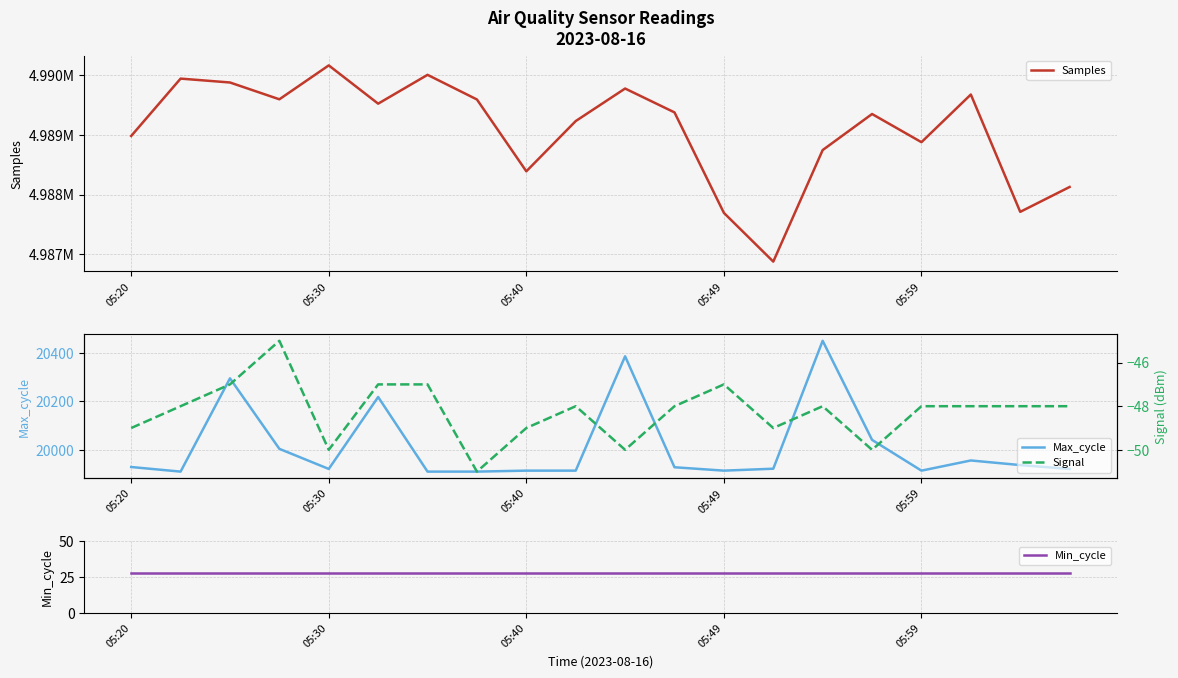

What is the value of the Signal point at the 11th from the left?

-50